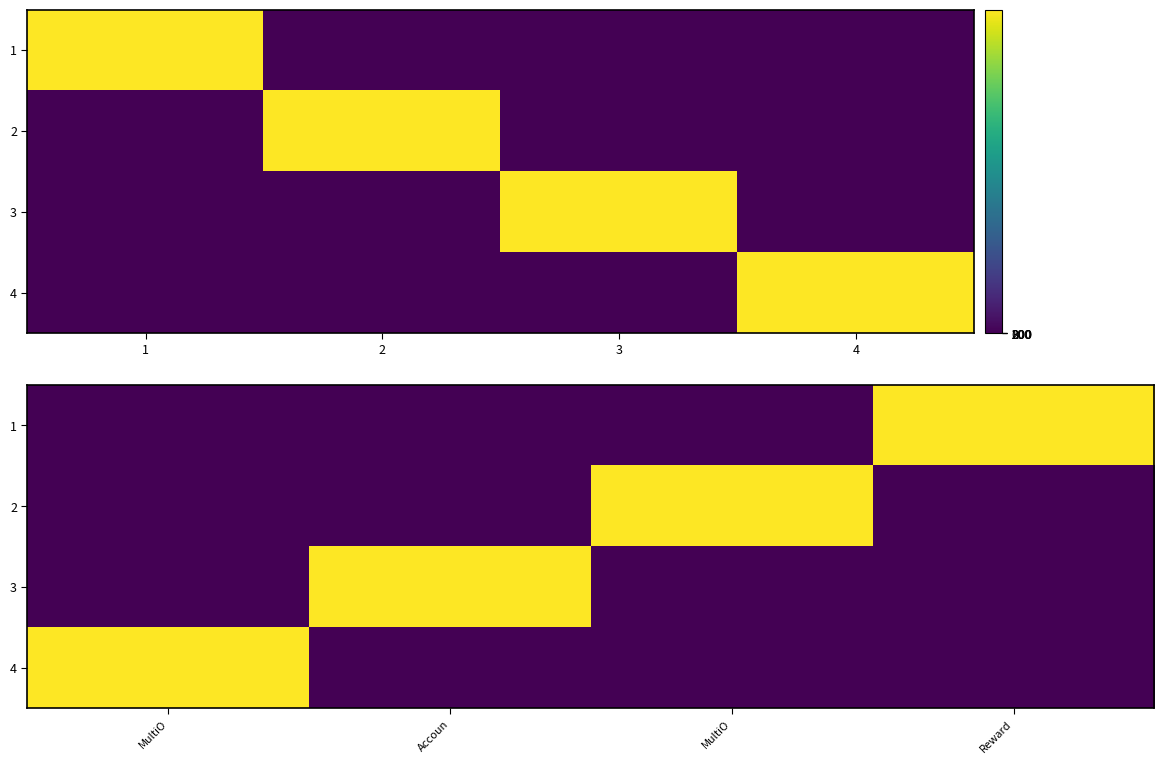

At Reward, list the series in order from smallest to largest.

2, 3, 4, 1